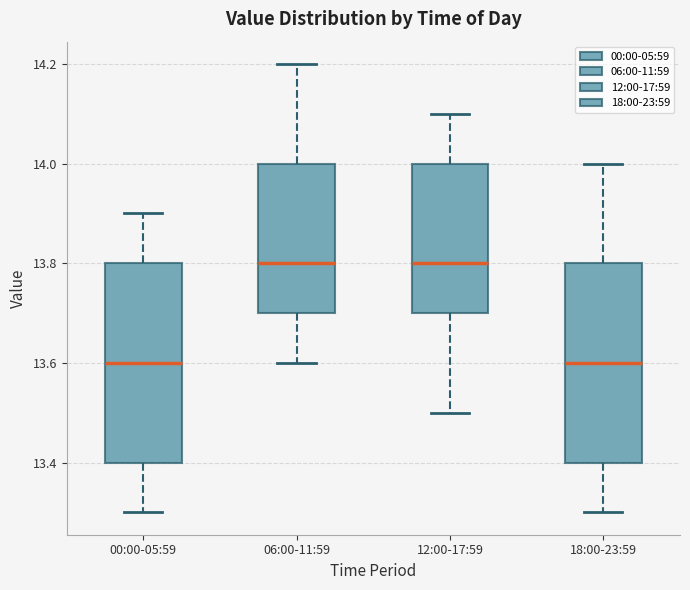

Reading left to right, read every box against the y-axis: the position of its median line, the range the box covers, and the ends of its whiskers. The values are not printed on the chart, so give them approximately, as read against the axis.

00:00-05:59: median 13.6, box 13.4 to 13.8, whiskers 13.3 to 13.9
06:00-11:59: median 13.8, box 13.7 to 14.0, whiskers 13.6 to 14.2
12:00-17:59: median 13.8, box 13.7 to 14.0, whiskers 13.5 to 14.1
18:00-23:59: median 13.6, box 13.4 to 13.8, whiskers 13.3 to 14.0